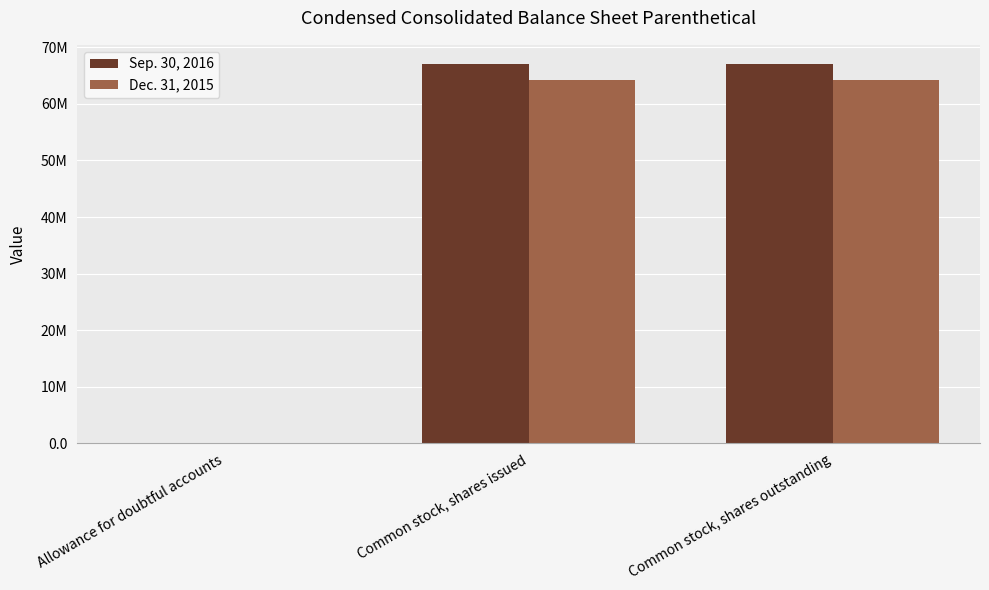

True or false: Sep. 30, 2016 has a value of 67089000 at Common stock, shares outstanding.

True